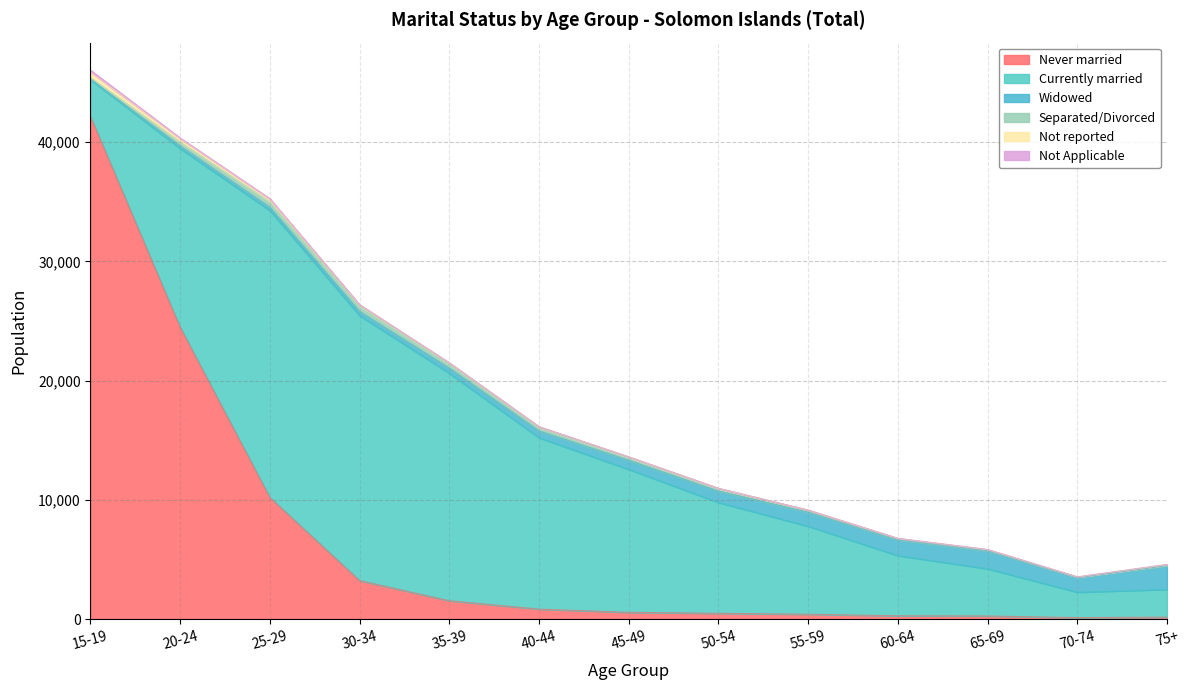

How many values in the Widowed series are below 757?

6